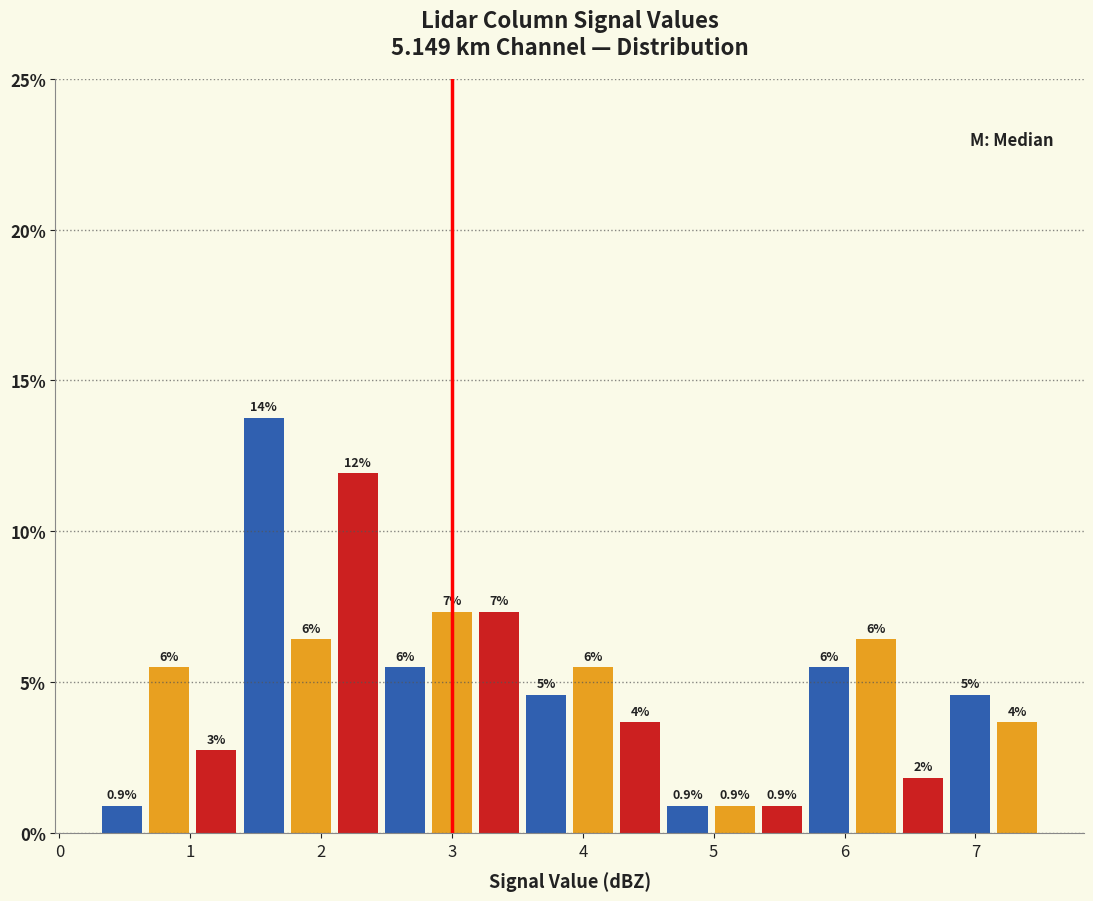

Around what value on the x-axis is the tallest bar? Give the approximate position of its centre, as read against the axis.

1.6